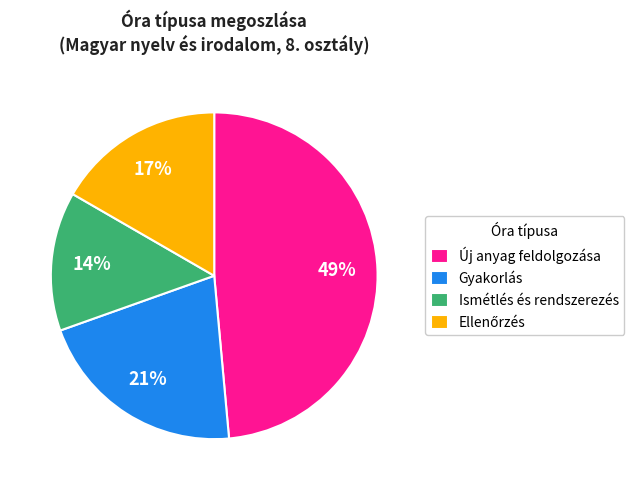

Which slice is the smallest?

Ismétlés és rendszerezés